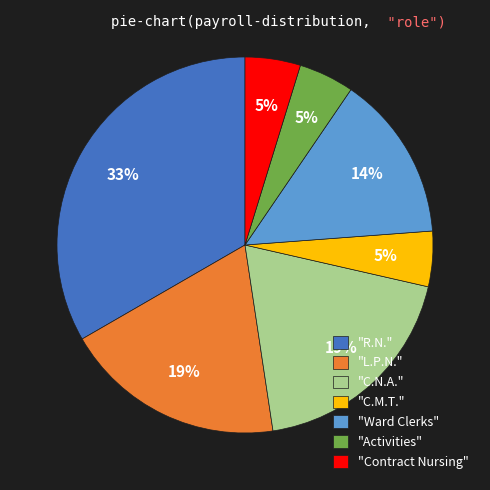

How many slices are in this pie chart?

7